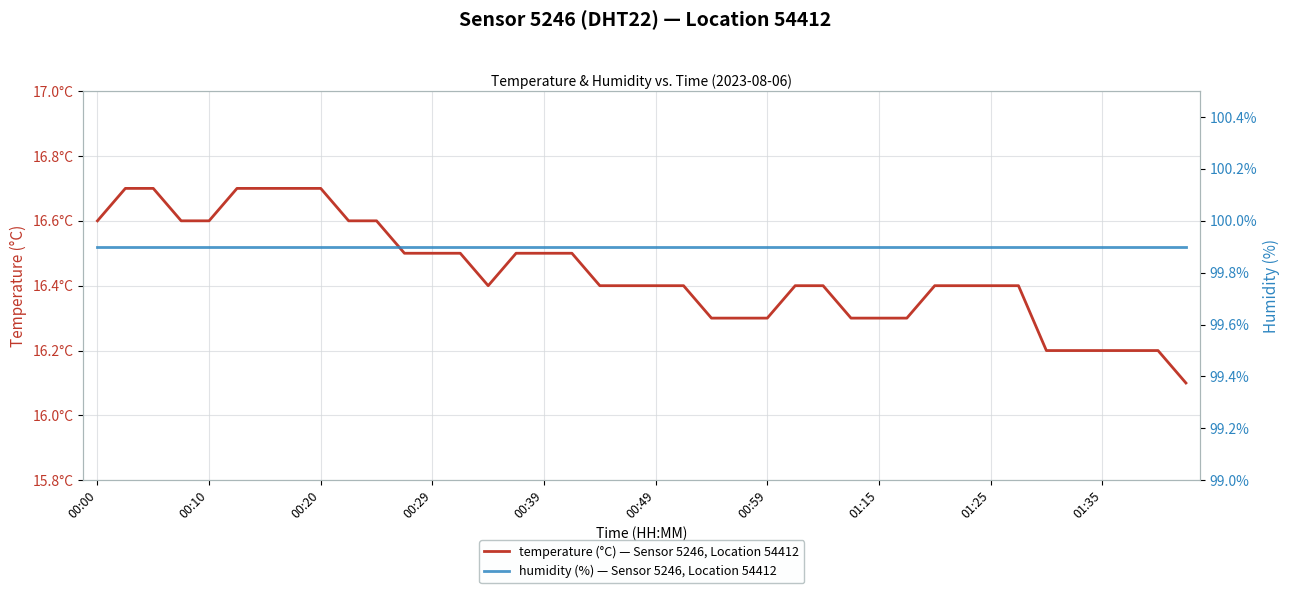

Rank the series by their maximum value, from lowest to highest.

temperature (°C) — Sensor 5246, Location 54412, humidity (%) — Sensor 5246, Location 54412